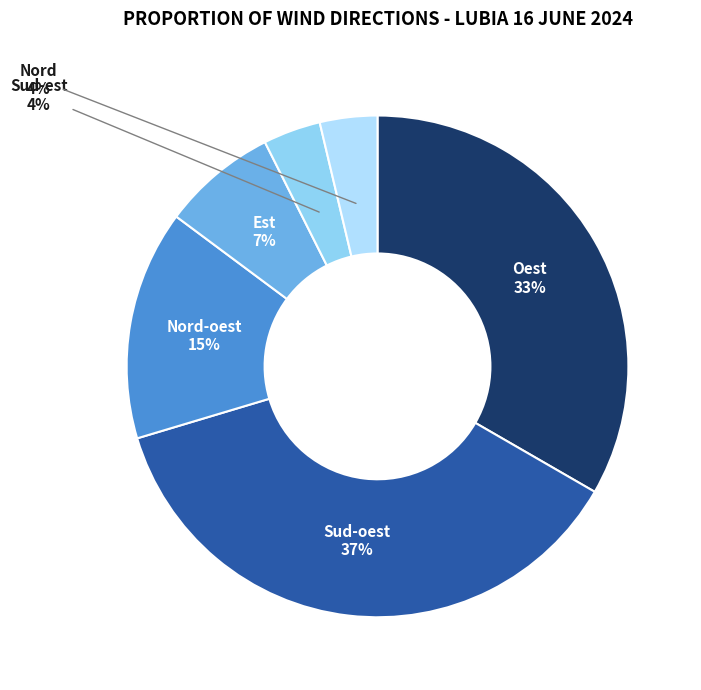

Does Est represent more than half of the total?

No